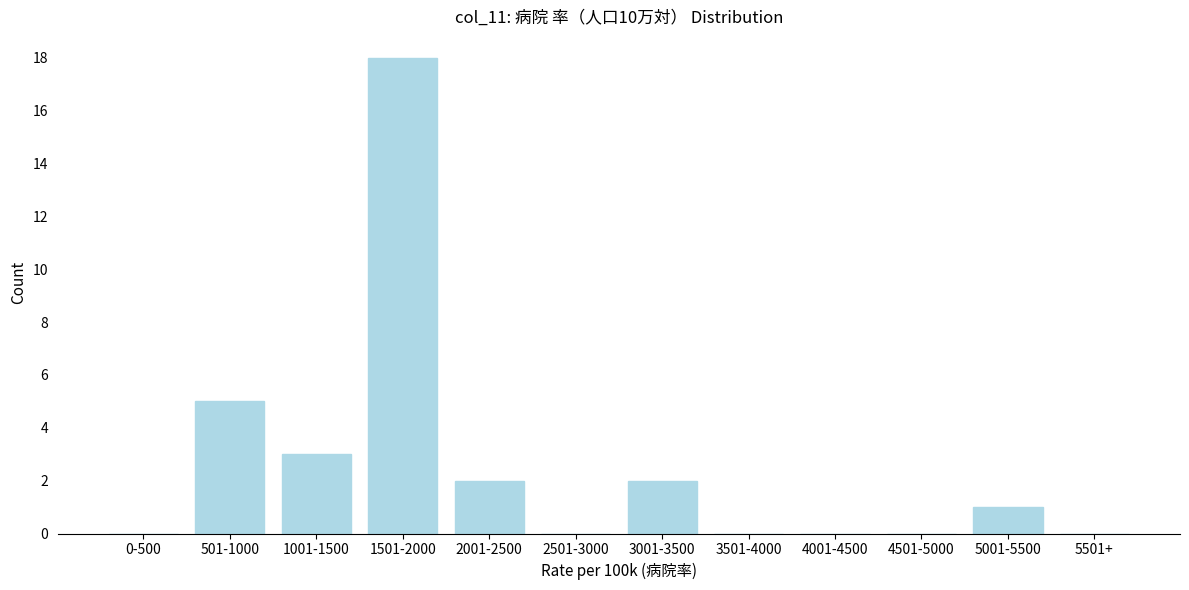

Reading left to right, list all the values displayed in this chart.

0-500=0	501-1000=5	1001-1500=3	1501-2000=18	2001-2500=2	2501-3000=0	3001-3500=2	3501-4000=0	4001-4500=0	4501-5000=0	5001-5500=1	5501+=0